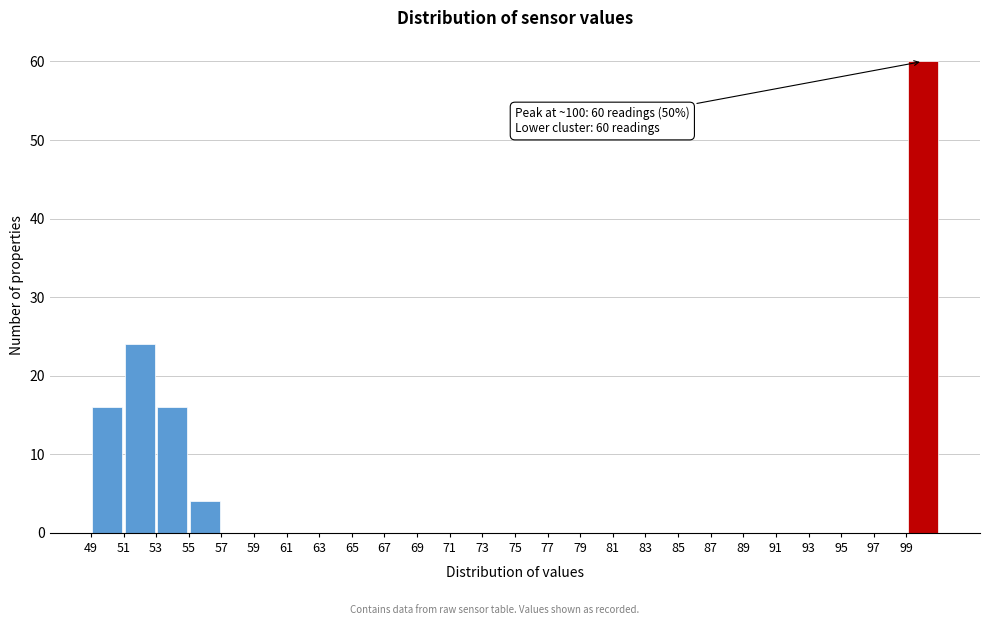

Over which range of the x-axis is the bar tallest?

99 to 101